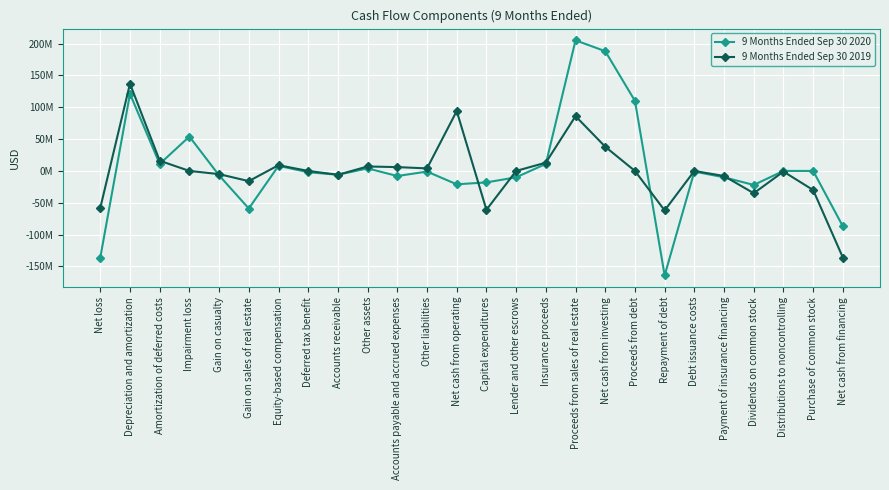

True or false: 9 Months Ended Sep 30 2020 has a value of 0 at Distributions to noncontrolling.

True